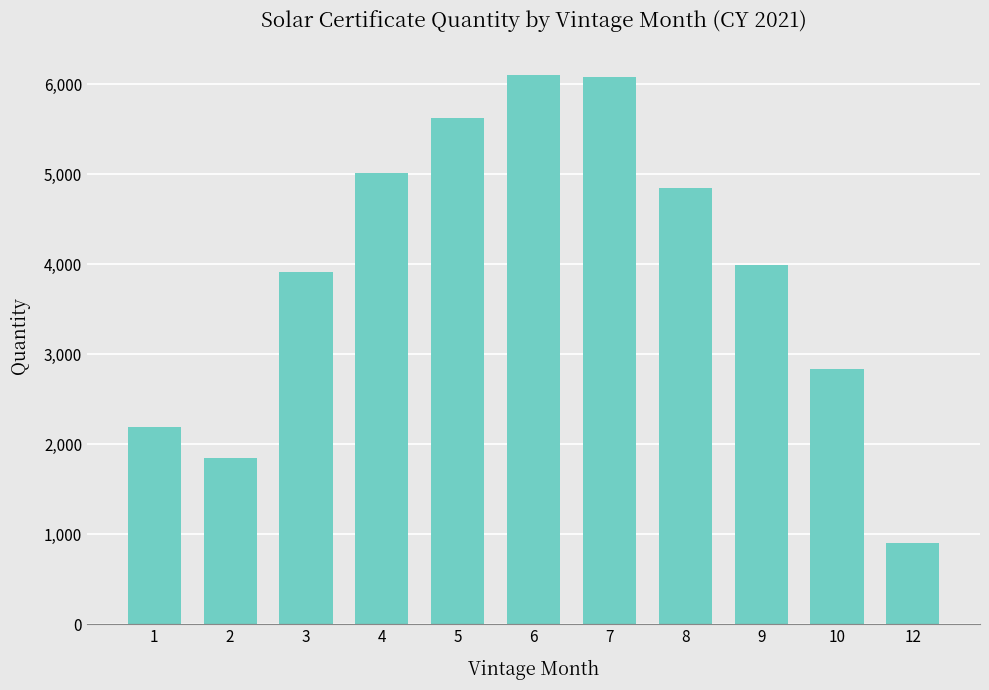

What is the value of the 5th bar from the left?

5626